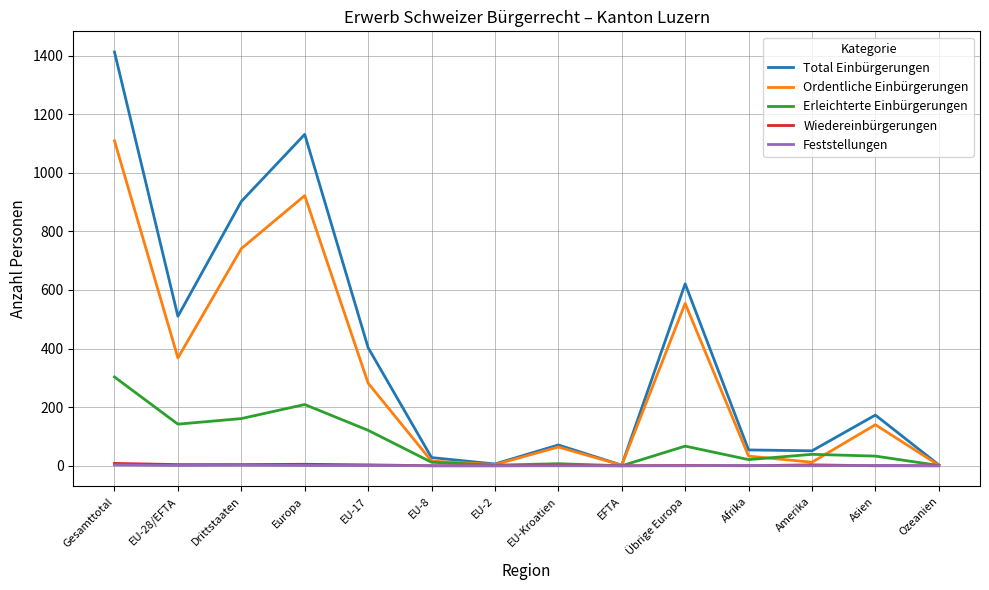

Which series has the largest total across all categories?

Total Einbürgerungen